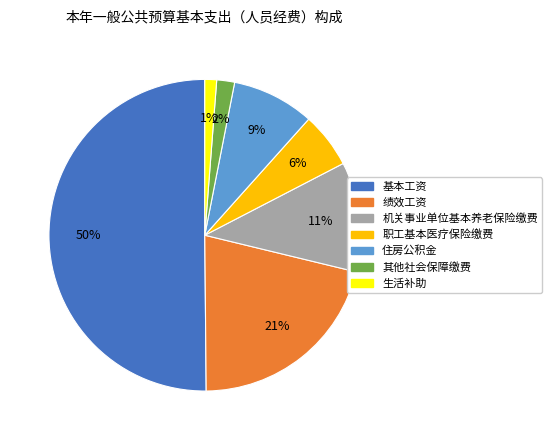

To the nearest percent, what is the difference between the 绩效工资 and 职工基本医疗保险缴费 slice percentages?

15%